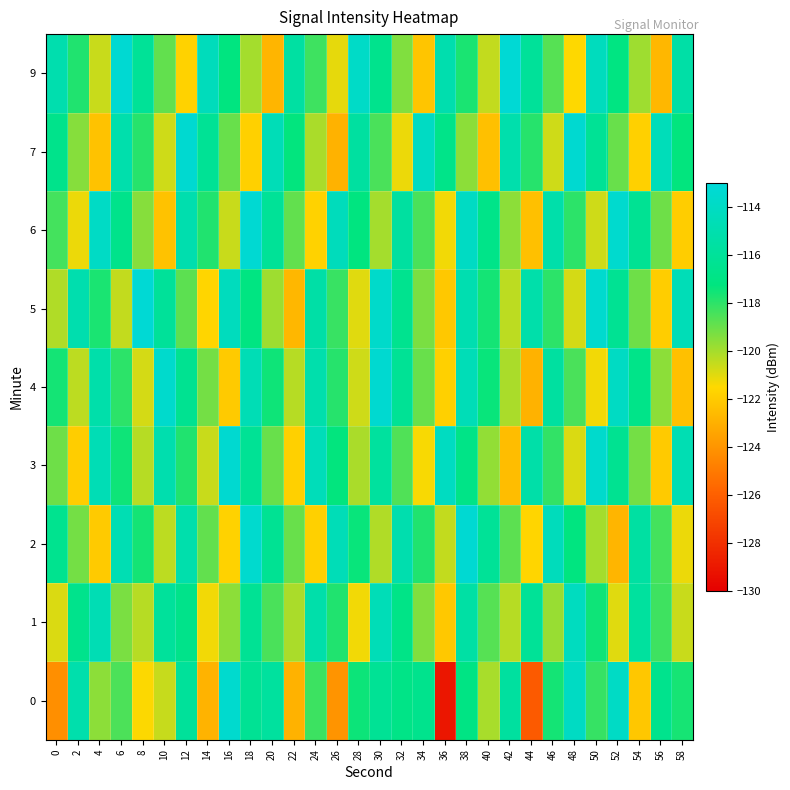

Rank the series by their maximum value, from lowest to highest.

1, 0, 3, 4, 7, 2, 6, 5, 9